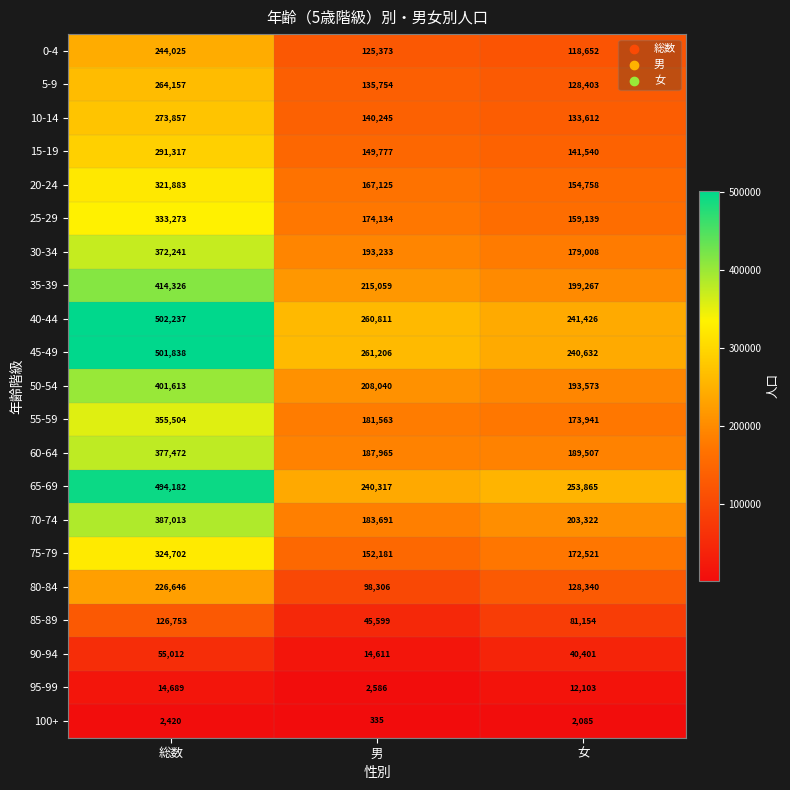

At 男, list the series in order from largest to smallest.

45-49, 40-44, 65-69, 35-39, 50-54, 30-34, 60-64, 70-74, 55-59, 25-29, 20-24, 75-79, 15-19, 10-14, 5-9, 0-4, 80-84, 85-89, 90-94, 95-99, 100+